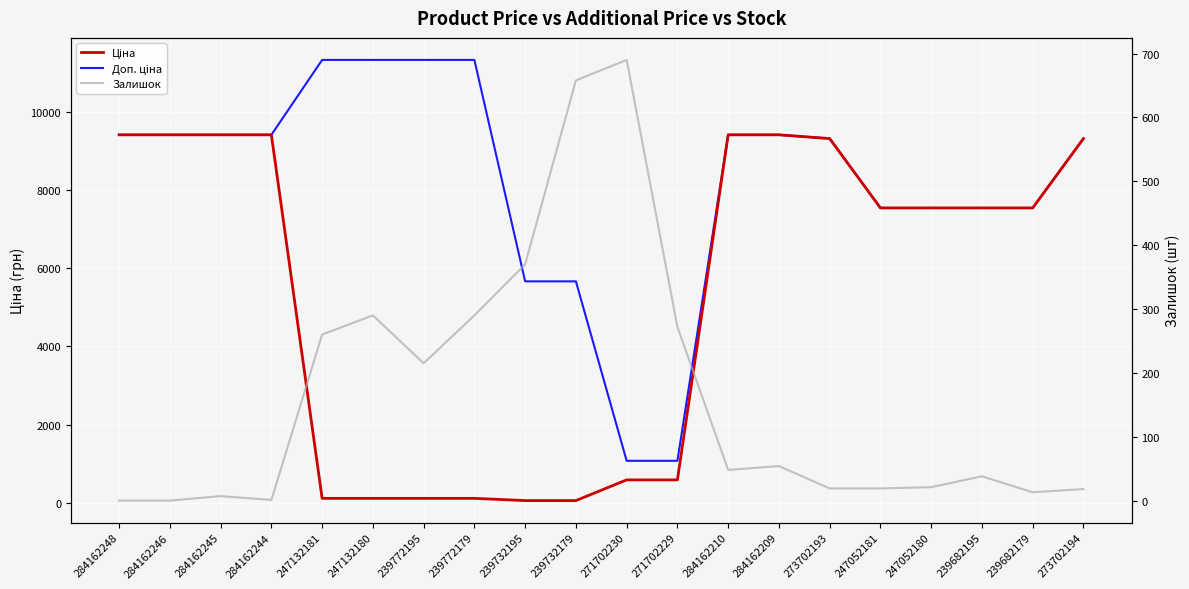

Count the number of data series in this chart.

3